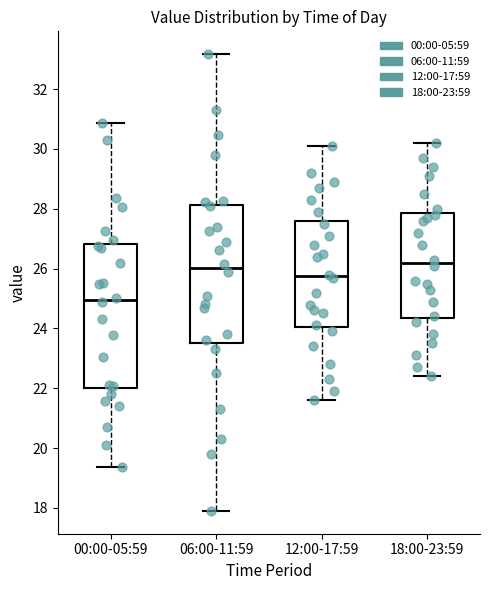

Reading left to right, read every box against the y-axis: the position of its median line, the range the box covers, and the ends of its whiskers. The values are not printed on the chart, so give them approximately, as read against the axis.

00:00-05:59: median 25.0, box 22.0 to 26.8, whiskers 19.4 to 30.8
06:00-11:59: median 26.0, box 23.6 to 28.2, whiskers 18.0 to 33.2
12:00-17:59: median 25.8, box 24.0 to 27.6, whiskers 21.6 to 30.2
18:00-23:59: median 26.2, box 24.4 to 27.8, whiskers 22.4 to 30.2